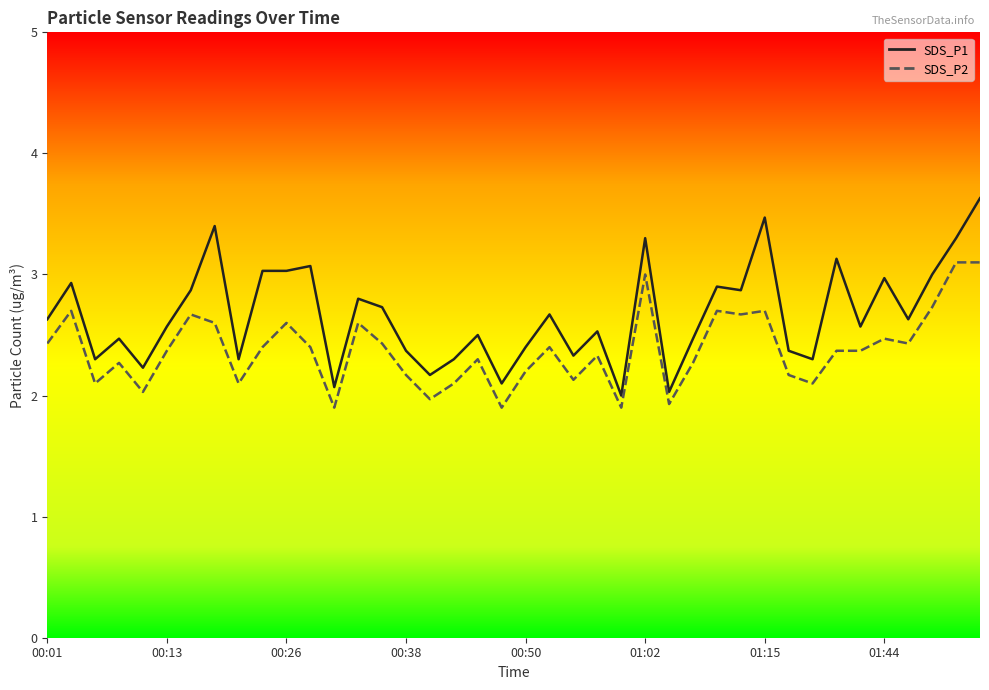

What are all the series names shown in the legend?

SDS_P1, SDS_P2